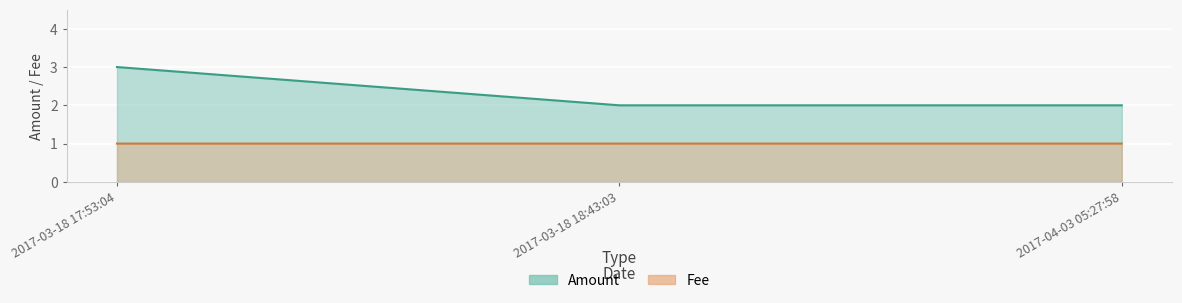

How many values in the Amount series exceed 2?

1